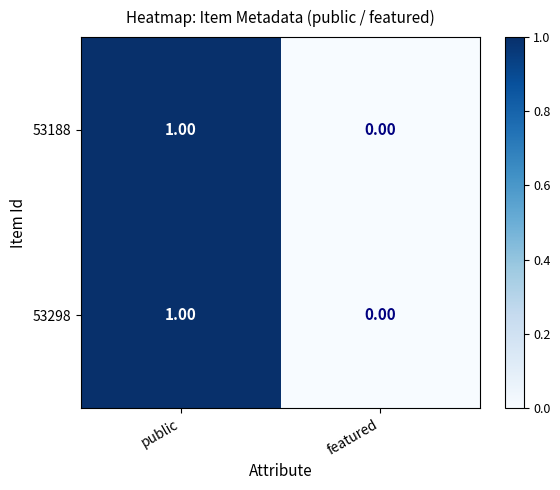

At which category is the sum across all series the highest?

public